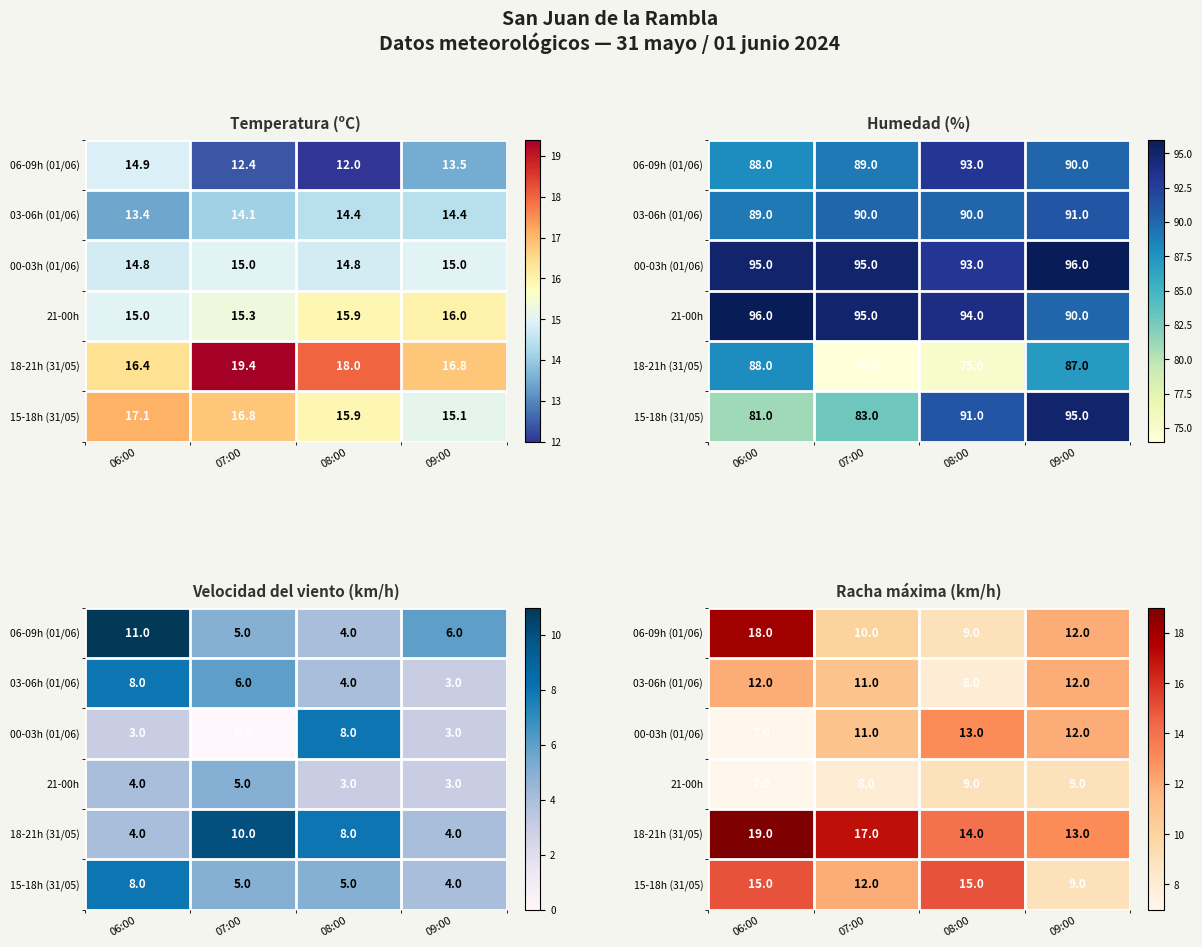

Count the 21-00h values in the range 8 to 9.

3